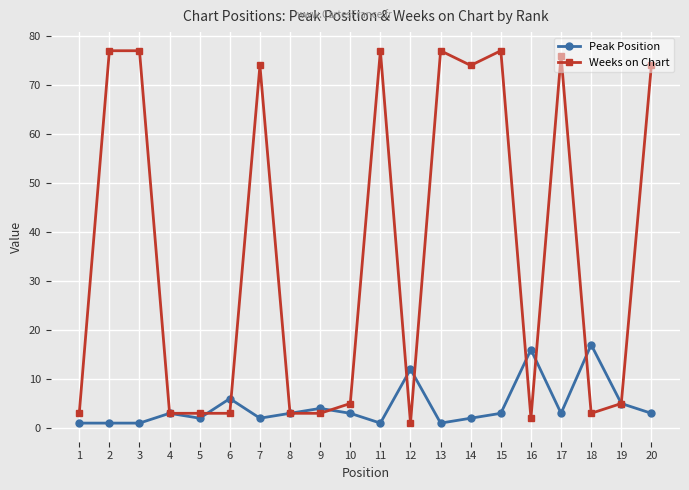

What is the difference between the highest and lowest values at 13?

76